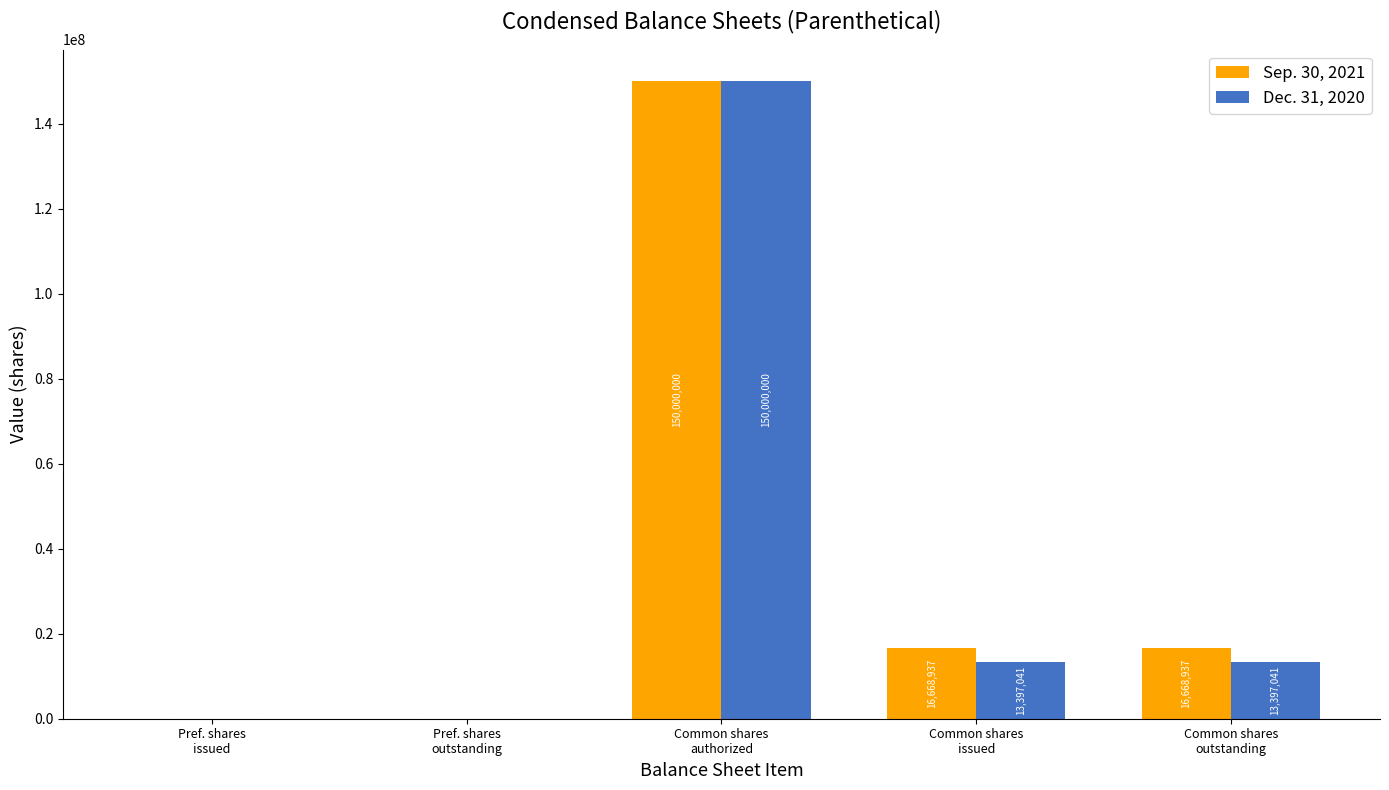

What is the difference between the Dec. 31, 2020 values at Common shares
issued and Pref. shares
outstanding?

13394930